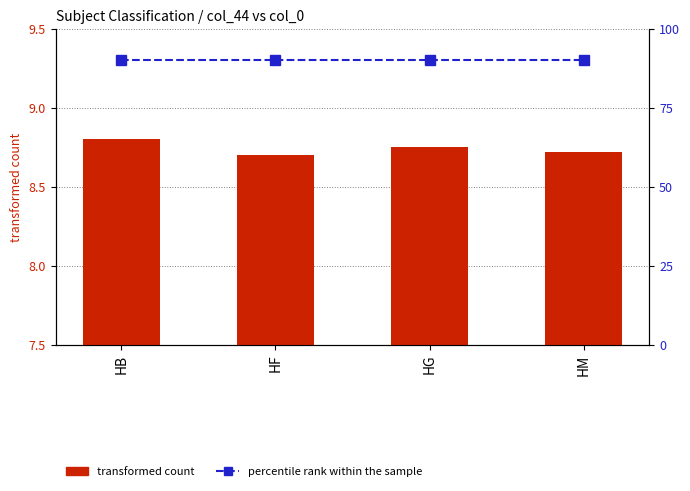

At HB, list the series in order from largest to smallest.

percentile rank within the sample, transformed count